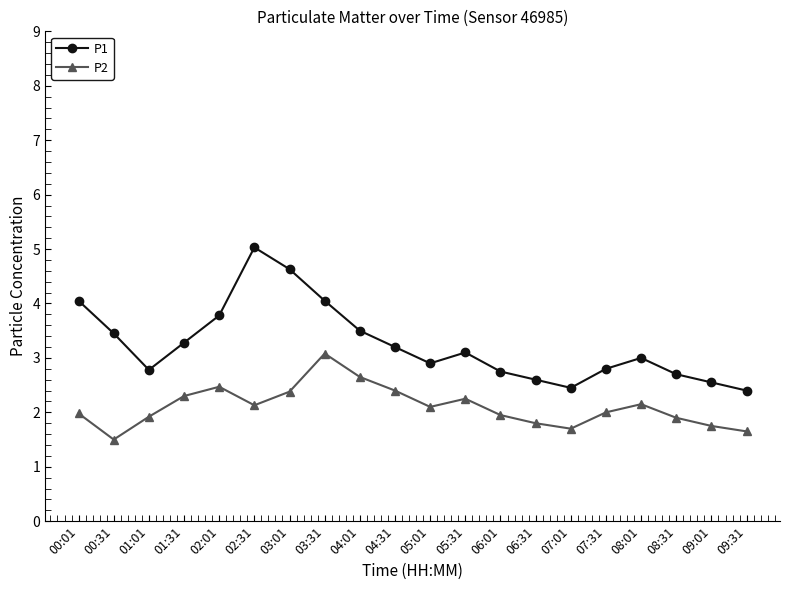

What position from the right is 05:31?

9